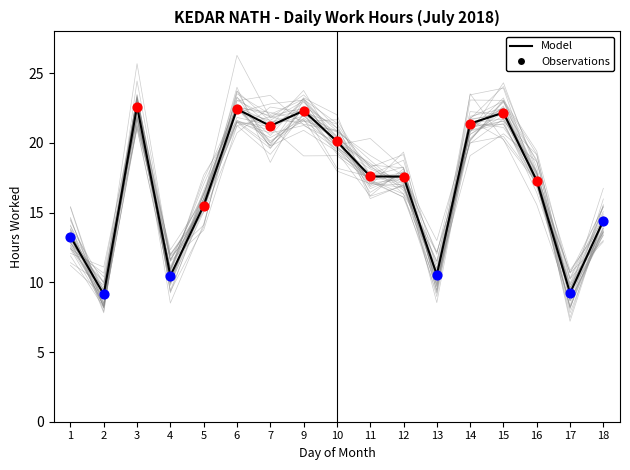

Which has a higher value, 5 or 3?

3